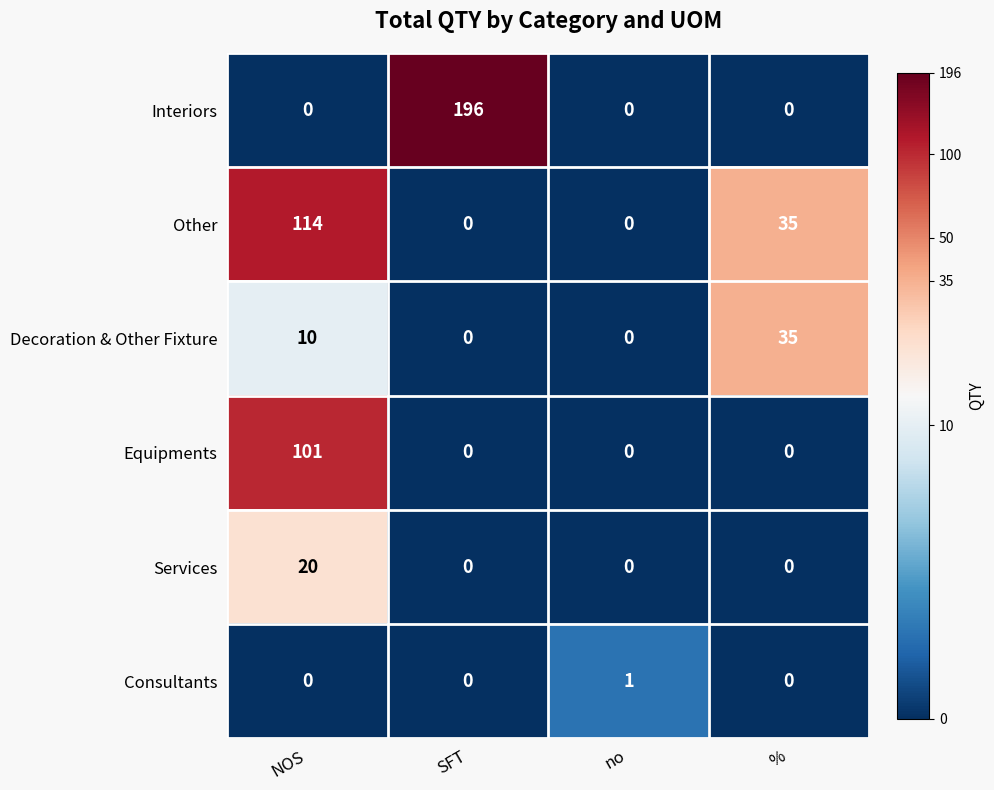

List the series in order of their peak value, highest first.

Interiors, Other, Equipments, Decoration & Other Fixture, Services, Consultants